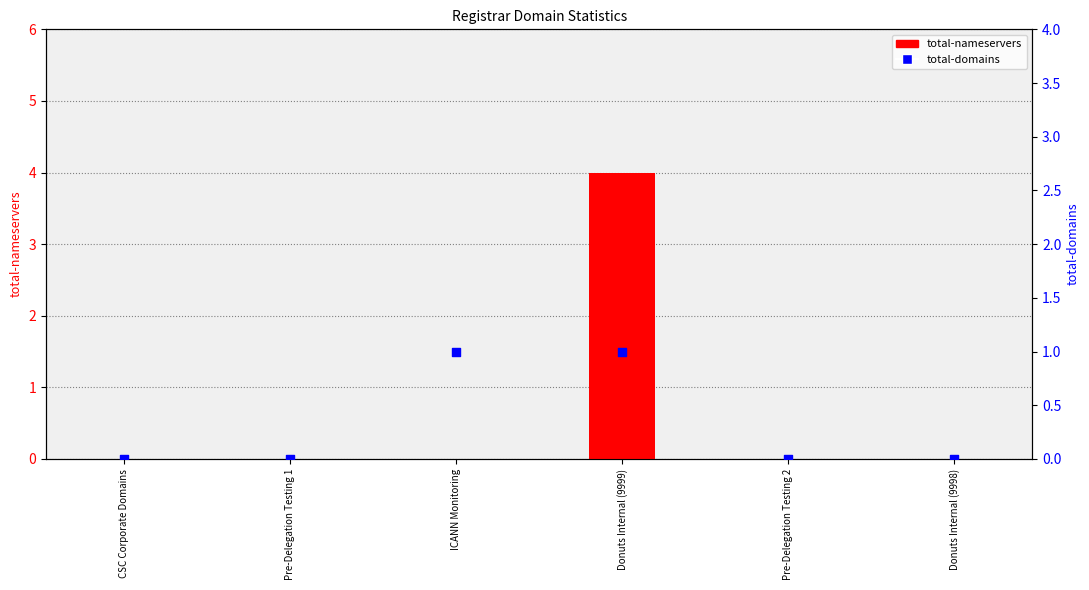

Which series has the largest Y range (max minus min)?

total-nameservers